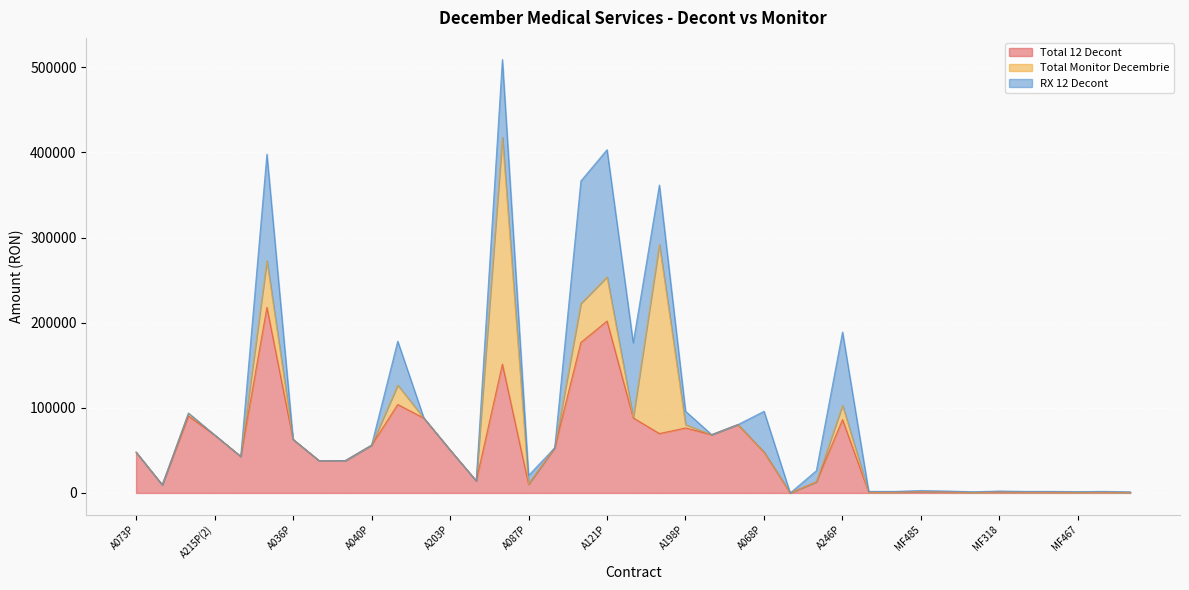

Reading left to right, extract all data points from this chart.

Total 12 Decont: 47888.1	9491.2	90371.1	68130.7	42859.0	217993.6	62897.6	37770.6	38003.4	56115.9	103949.8	87902.4	50540.1	14210.1	151337.4	10261.5	53085.1	176824.3	201980.9	88211.0	69793.6	76376.2	68468.6	80288.6	47957.2	0.0	13067.5	86165.6	915.7	915.7	1408.8	1127.0	704.4	1127.0	915.7	915.7	774.8	915.7	634.0
Total Monitor Decembrie: 0.0	0.0	3367.4	0.0	0.0	54655.4	0.0	0.0	0.0	0.0	22704.5	0.0	0.0	0.0	266417.9	0.0	0.0	45734.1	51825.8	0.0	222138.0	3789.2	0.0	0.0	0.0	0.0	0.0	16684.0	0.0	0.0	0.0	0.0	0.0	0.0	0.0	0.0	0.0	0.0	0.0
RX 12 Decont: 0.0	0.0	0.0	0.0	0.0	125298.8	0.0	0.0	0.0	0.0	51588.0	0.0	0.0	0.0	91377.6	10261.5	0.0	143967.1	149417.8	88211.0	69793.6	15890.2	0.0	0.0	47957.2	0.0	13067.5	86165.6	915.7	915.7	1408.8	1127.0	704.4	1127.0	915.7	915.7	774.8	915.7	634.0